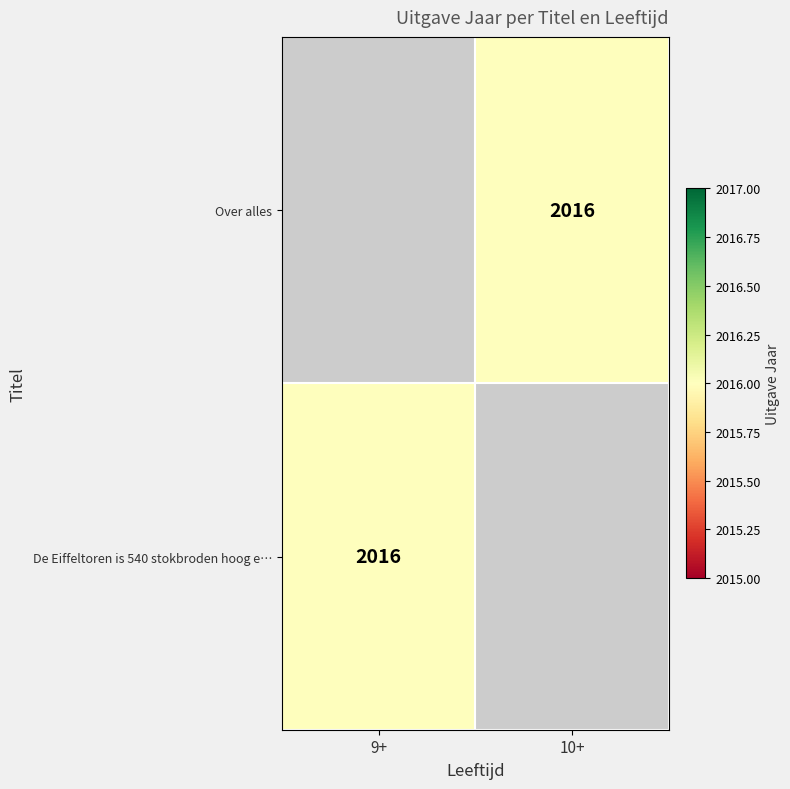

How many positive values does the Over alles series have?

1